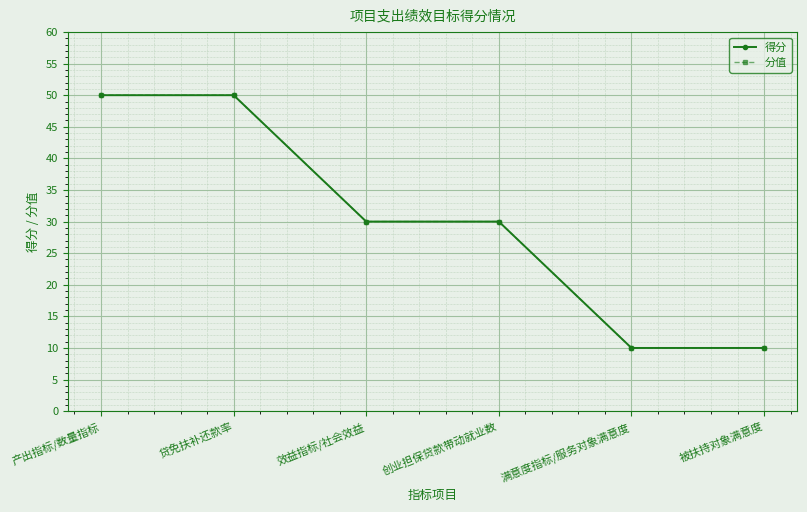

At which label does 分值 reach its peak?

产出指标/数量指标